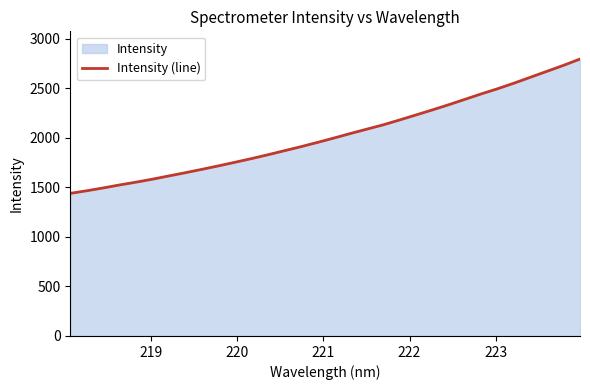

What is the smallest value displayed?

1440.3